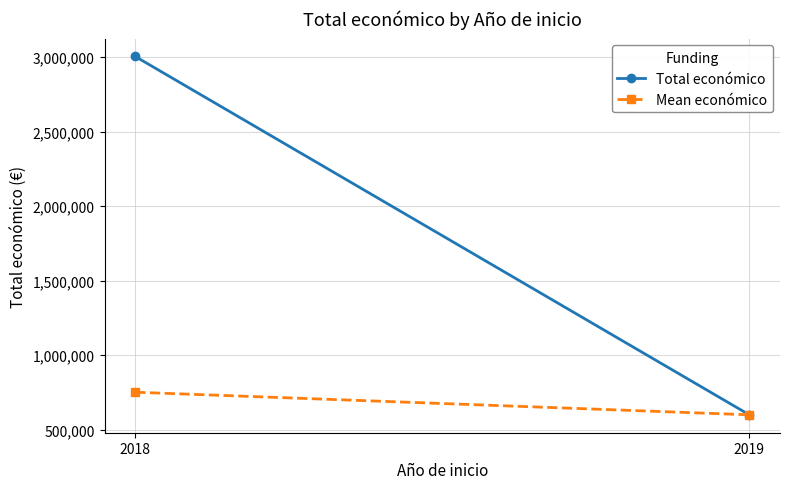

Which series has the largest range (max minus min)?

Total económico